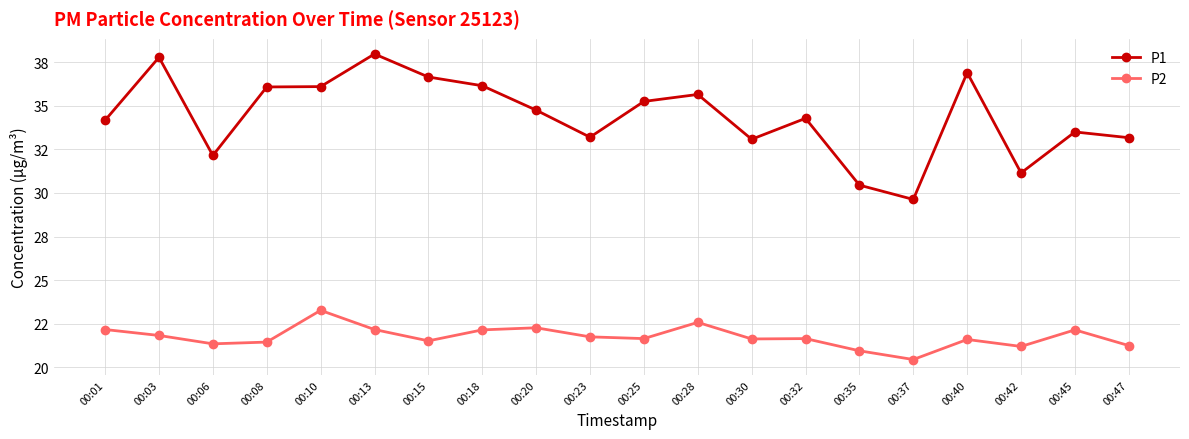

What are all the series names shown in the legend?

P1, P2